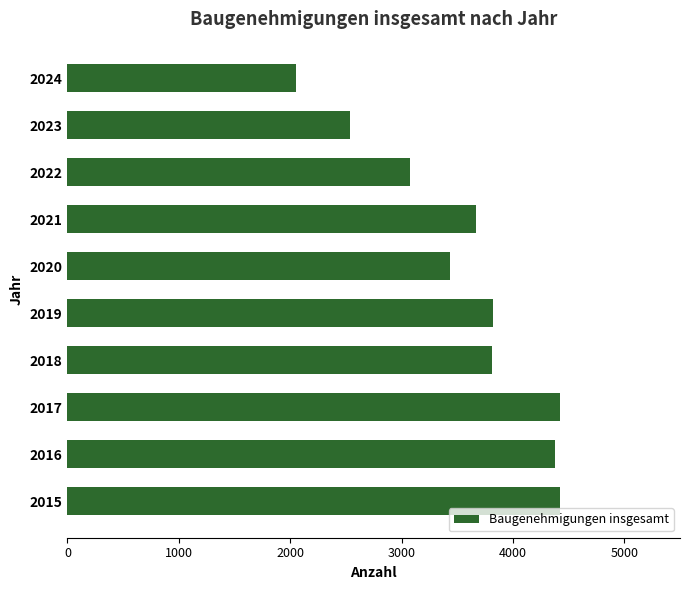

True or false: the data shows 3074 at 2022.

True